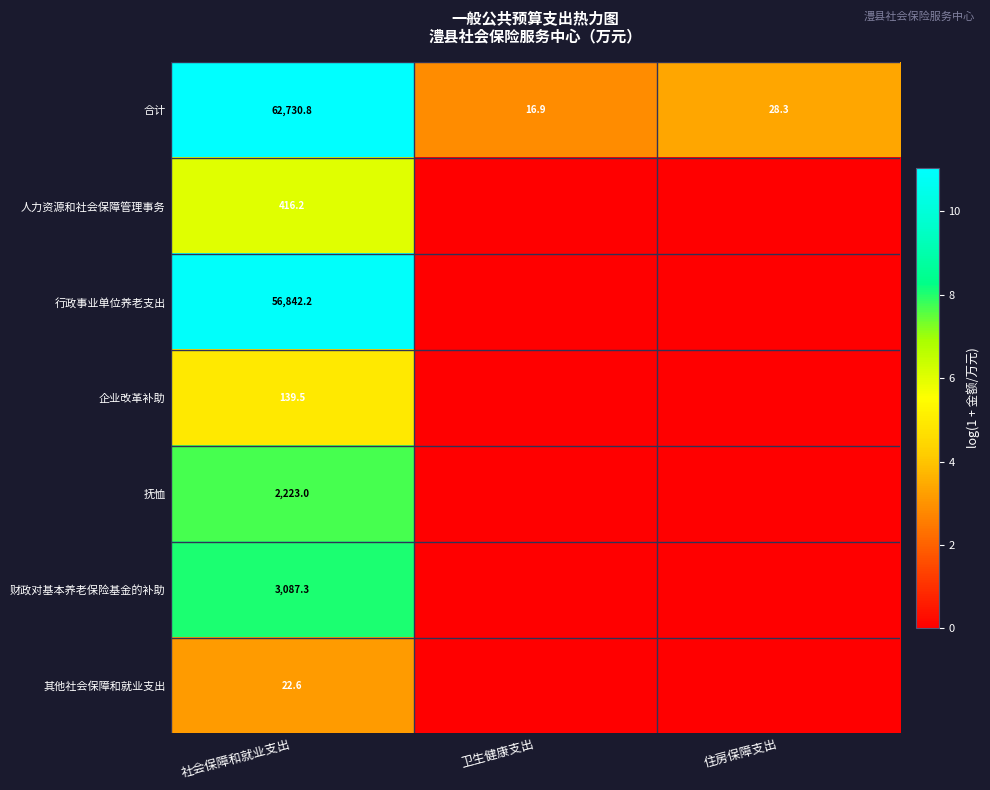

What is the spread (max minus min) of values at 社会保障和就业支出?

62708.2